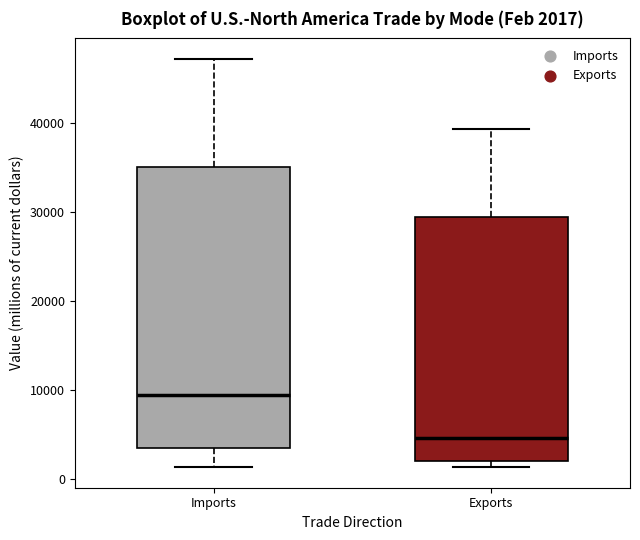

Comparing the boxes themselves (not the whiskers), which one is the tallest?

Imports